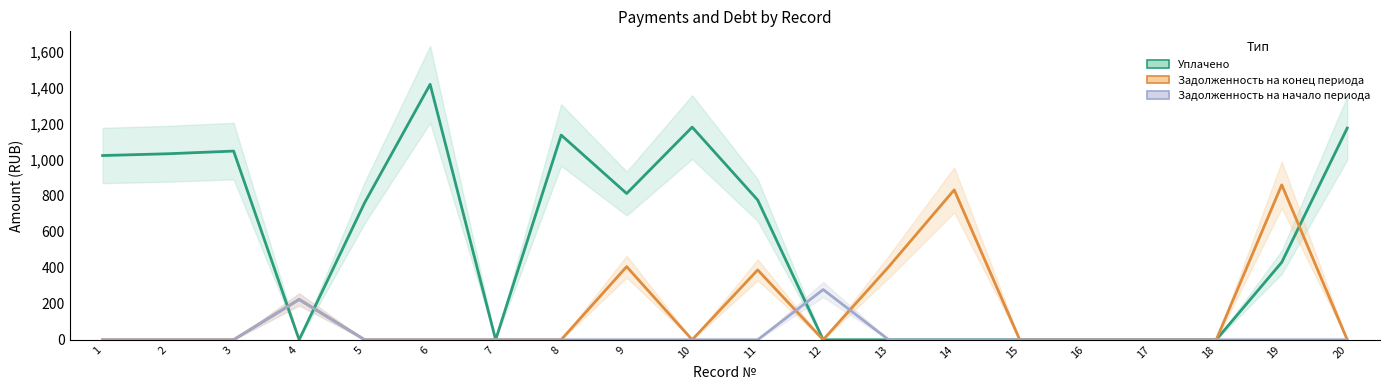

In Задолженность на конец периода, how many points are lower than both neighbors (excluding endpoints)?

2